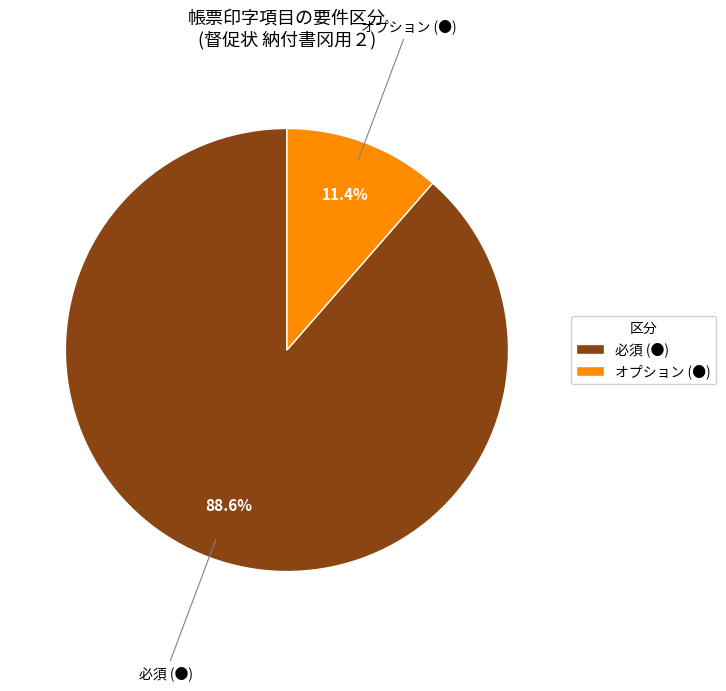

Does 必須 (●) account for over 50% of the chart?

Yes